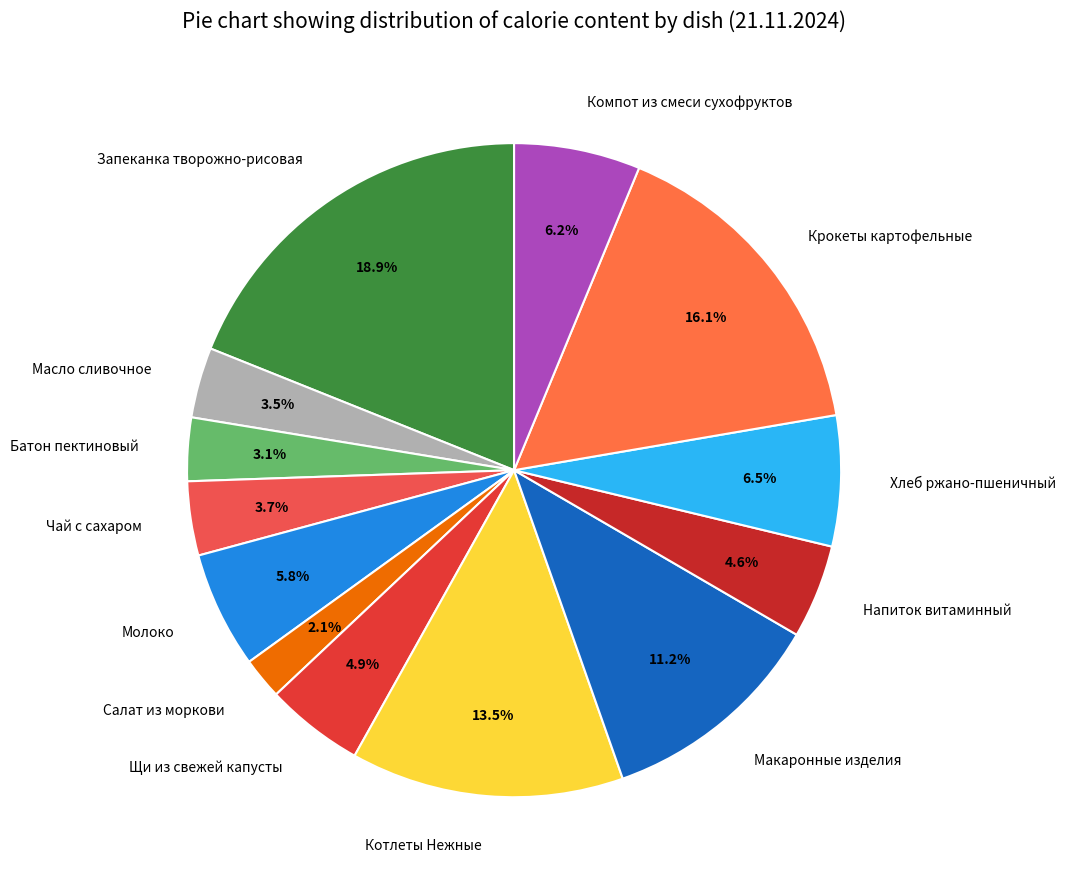

What is the largest slice in the pie chart?

Запеканка творожно-рисовая